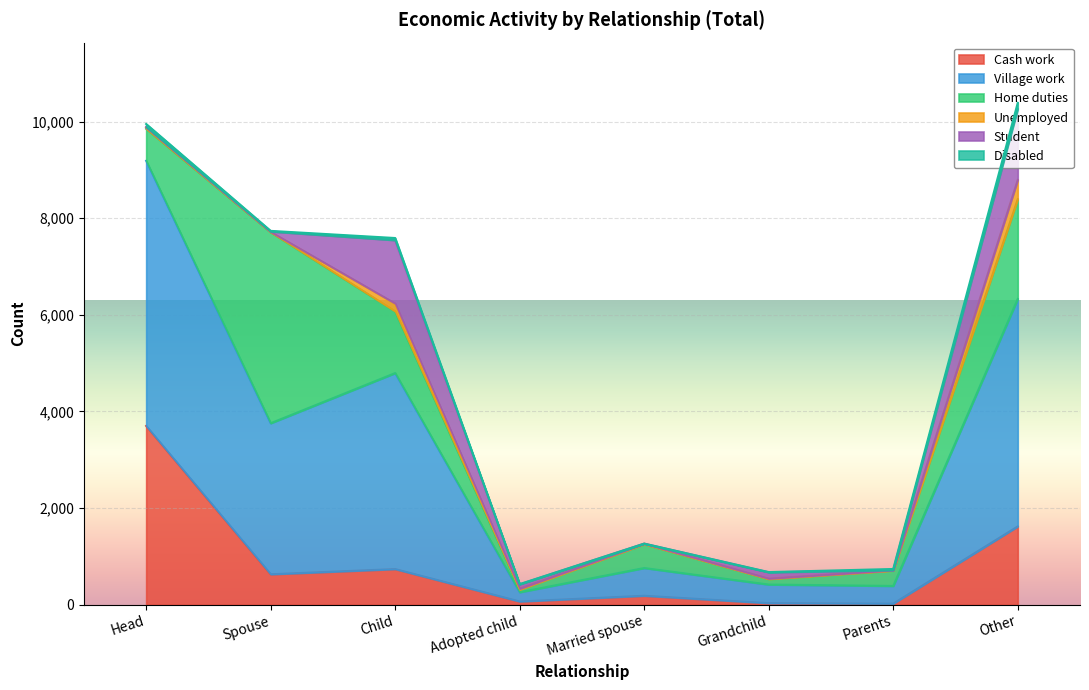

What are all the series names shown in the legend?

Cash work, Village work, Home duties, Unemployed, Student, Disabled